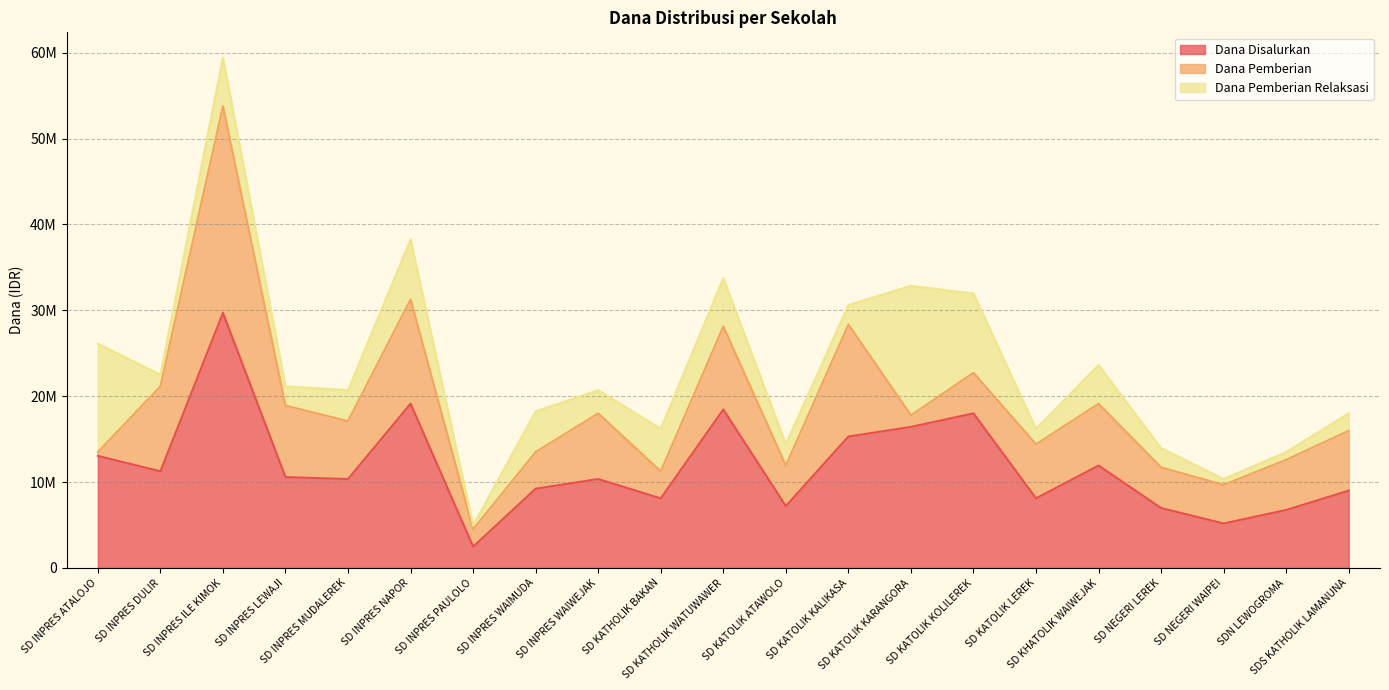

Which series has the largest range (max minus min)?

Dana Disalurkan